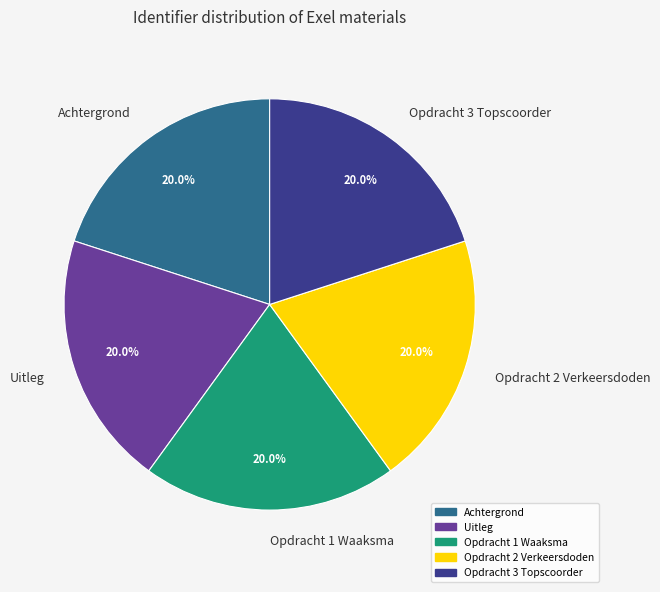

What percentage is NOT represented by Uitleg?

80.0%